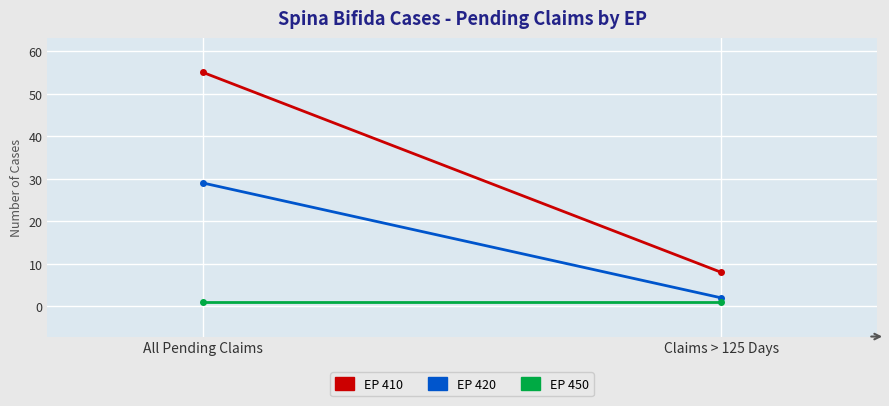

Which series has the largest total across all categories?

EP 410